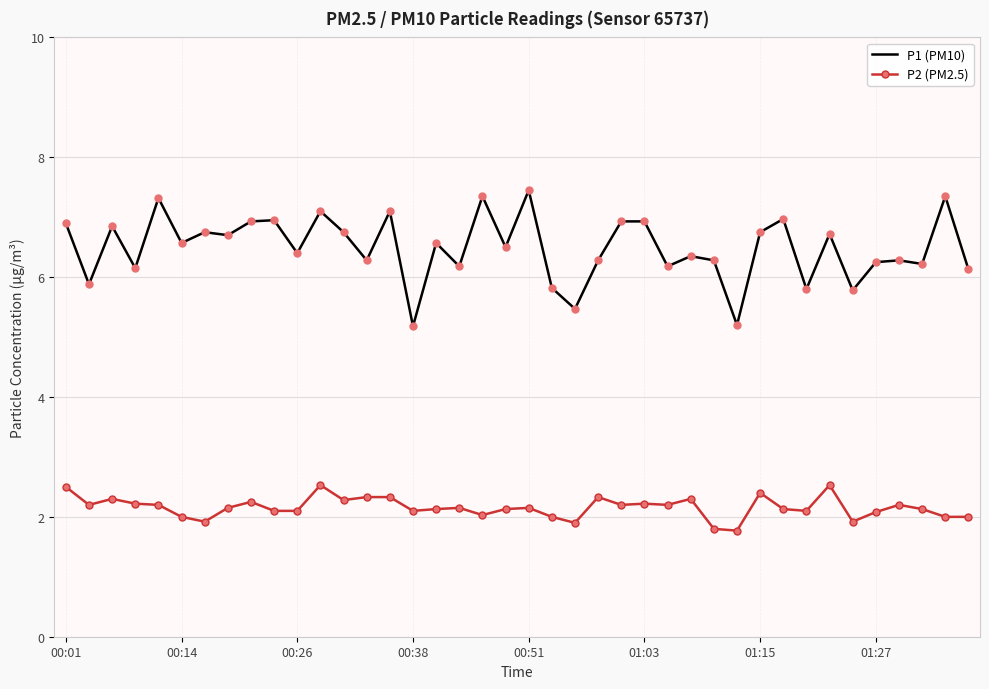

Which series has the largest range (max minus min)?

P1 (PM10)